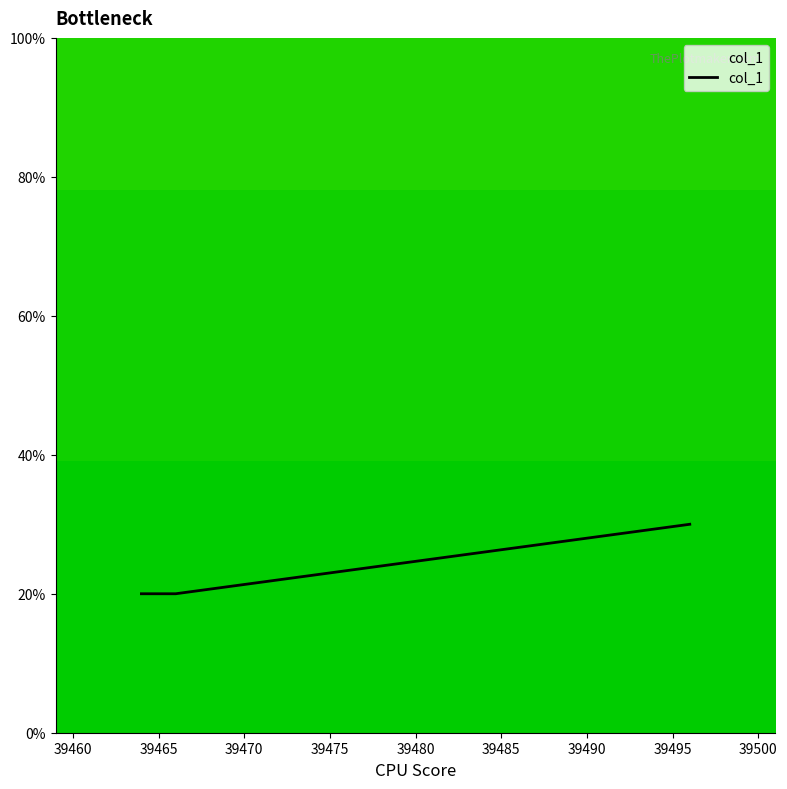

What is the greatest value displayed?

30